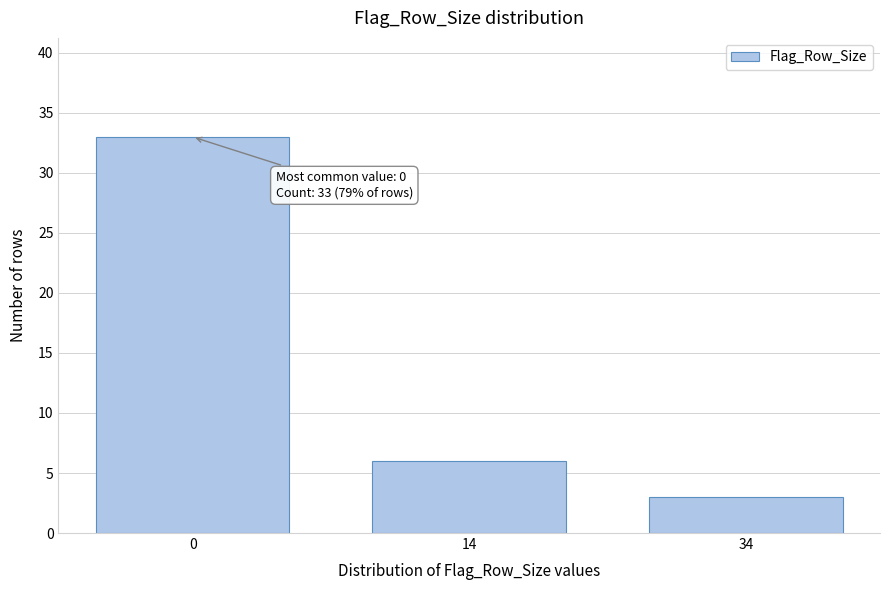

Reading left to right, transcribe all the data shown in this chart.

0=33	14=6	34=3